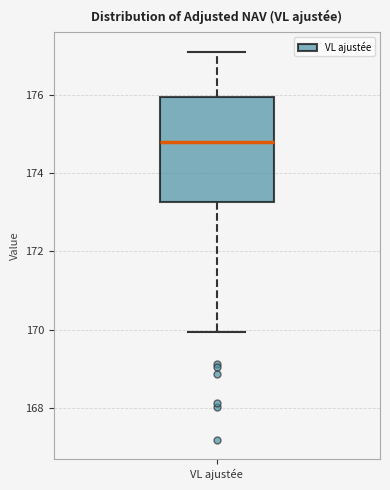

Read this box plot against the y-axis: the position of the median line, the range covered by the box, and the ends of both whiskers. The values are not printed on the chart, so give them approximately, as read against the axis.

median 174.8, box 173.2 to 176.0, whiskers 170.0 to 177.2